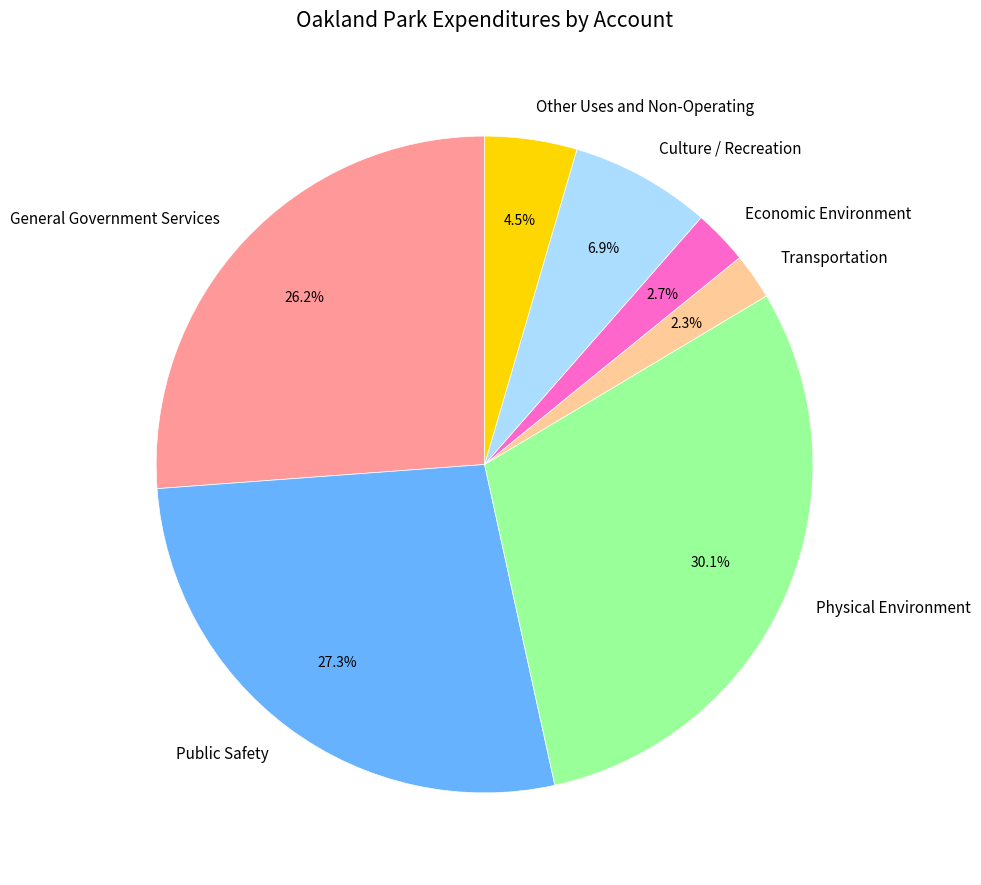

What is the largest slice in the pie chart?

Physical Environment